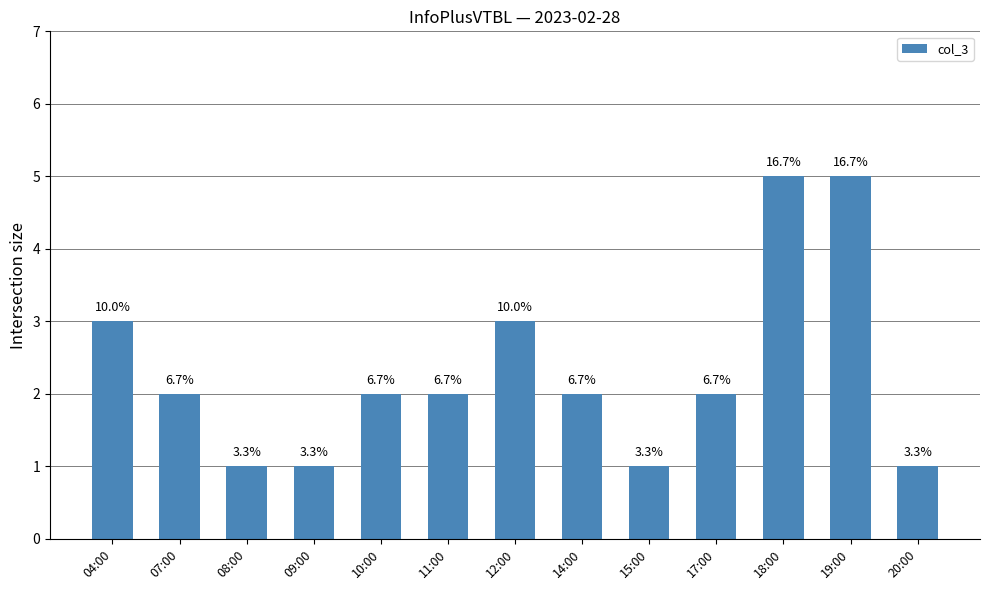

How many bars are there in total?

13